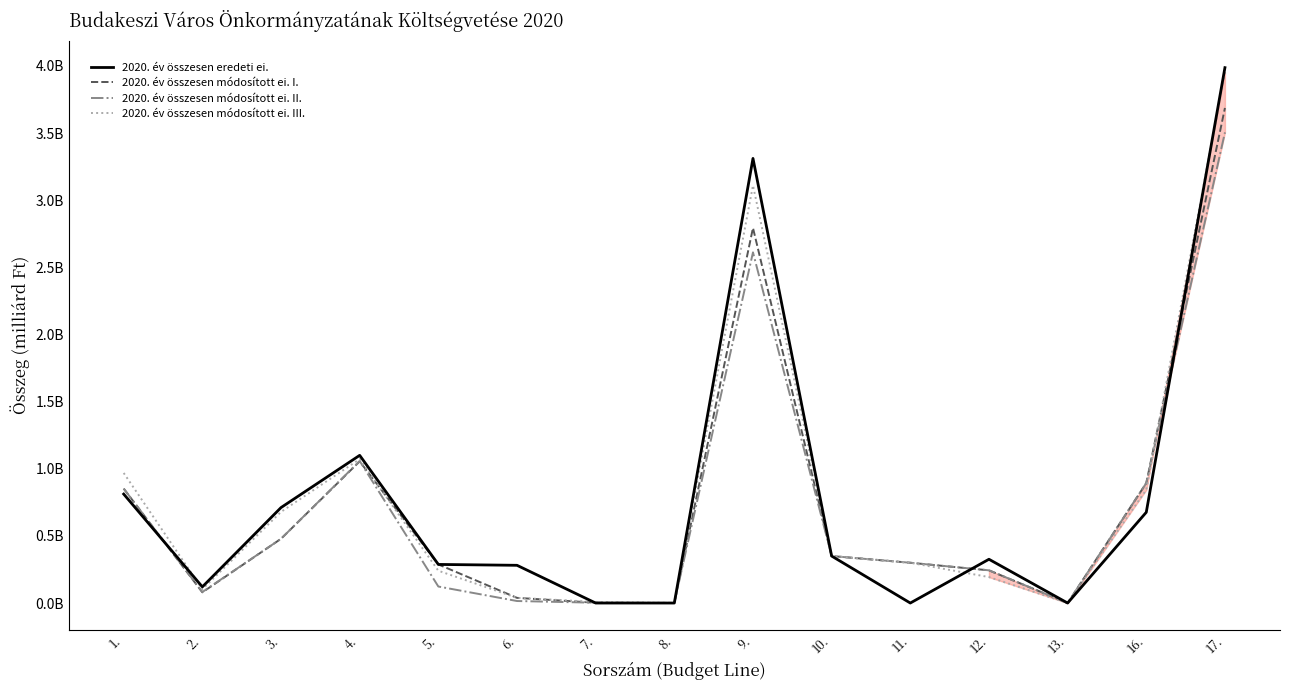

Reading left to right, list all the values displayed in this chart.

2020. év összesen eredeti ei.: 1.=0.8	2.=0.1	3.=0.7	4.=1.1	5.=0.3	6.=0.3	7.=0.0	8.=0.0	9.=3.3	10.=0.3	11.=0.0	12.=0.3	13.=0.0	16.=0.7	17.=4.0
2020. év összesen módosított ei. I.: 1.=0.9	2.=0.1	3.=0.5	4.=1.1	5.=0.3	6.=0.0	7.=0.0	8.=0.0	9.=2.8	10.=0.3	11.=0.3	12.=0.2	13.=0.0	16.=0.9	17.=3.7
2020. év összesen módosított ei. II.: 1.=0.9	2.=0.1	3.=0.5	4.=1.1	5.=0.1	6.=0.0	7.=0.0	8.=0.0	9.=2.6	10.=0.3	11.=0.3	12.=0.2	13.=0.0	16.=0.9	17.=3.5
2020. év összesen módosított ei. III.: 1.=1.0	2.=0.1	3.=0.7	4.=1.1	5.=0.2	6.=0.0	7.=0.0	8.=0.0	9.=3.1	10.=0.3	11.=0.3	12.=0.2	13.=0.0	16.=0.8	17.=4.0